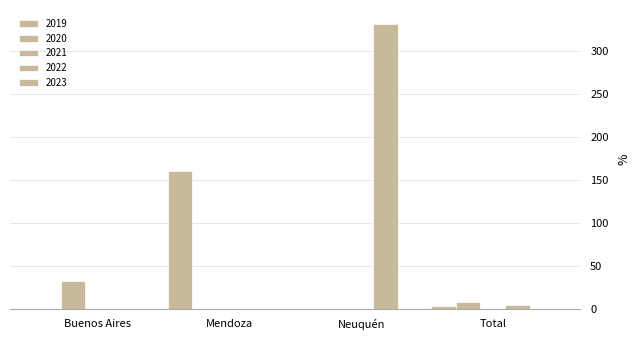

Count the number of data series in this chart.

3